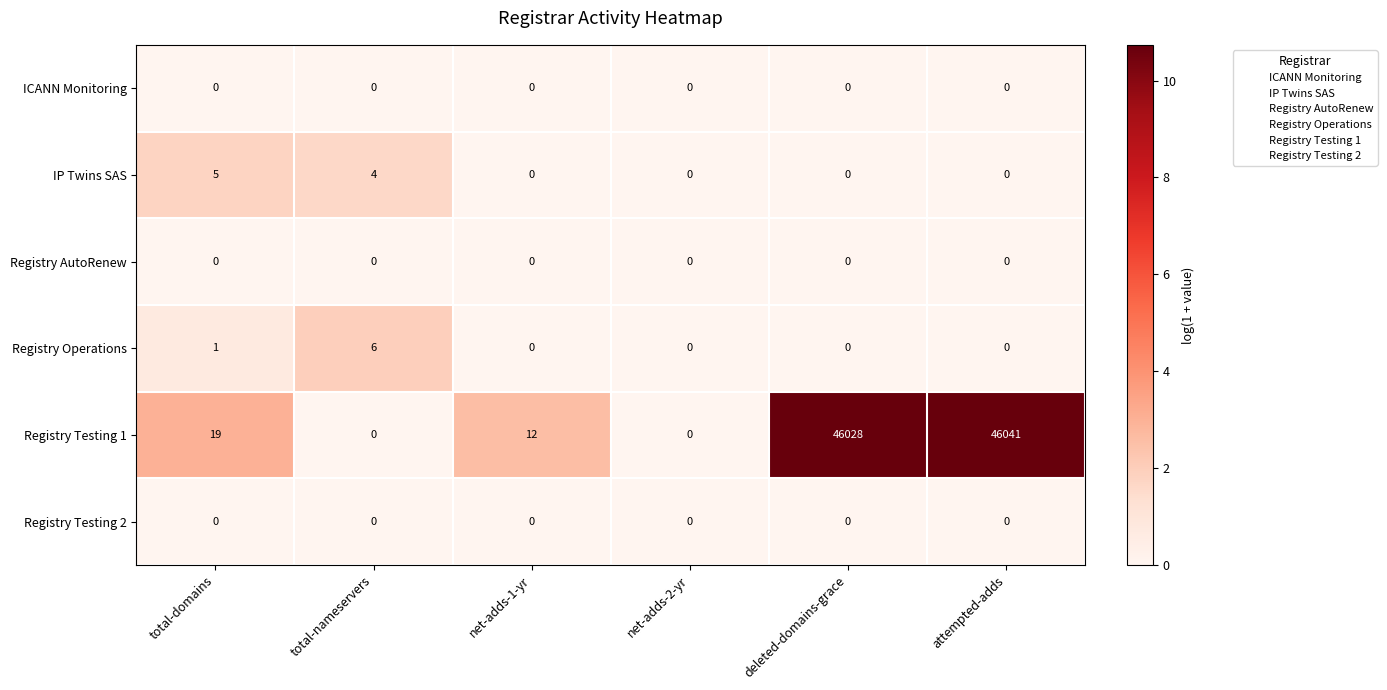

The Registry Testing 2 series shows 0 at total-nameservers. True or false?

True